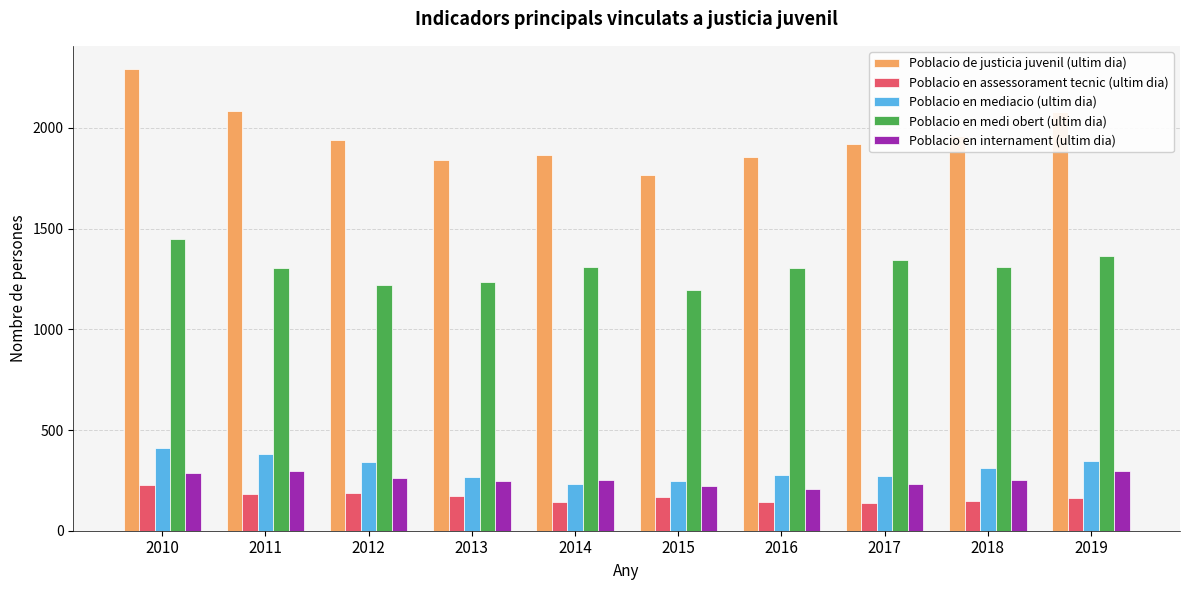

What is the value of the Poblacio en assessorament tecnic (ultim dia) bar at the 9th from the left?

150